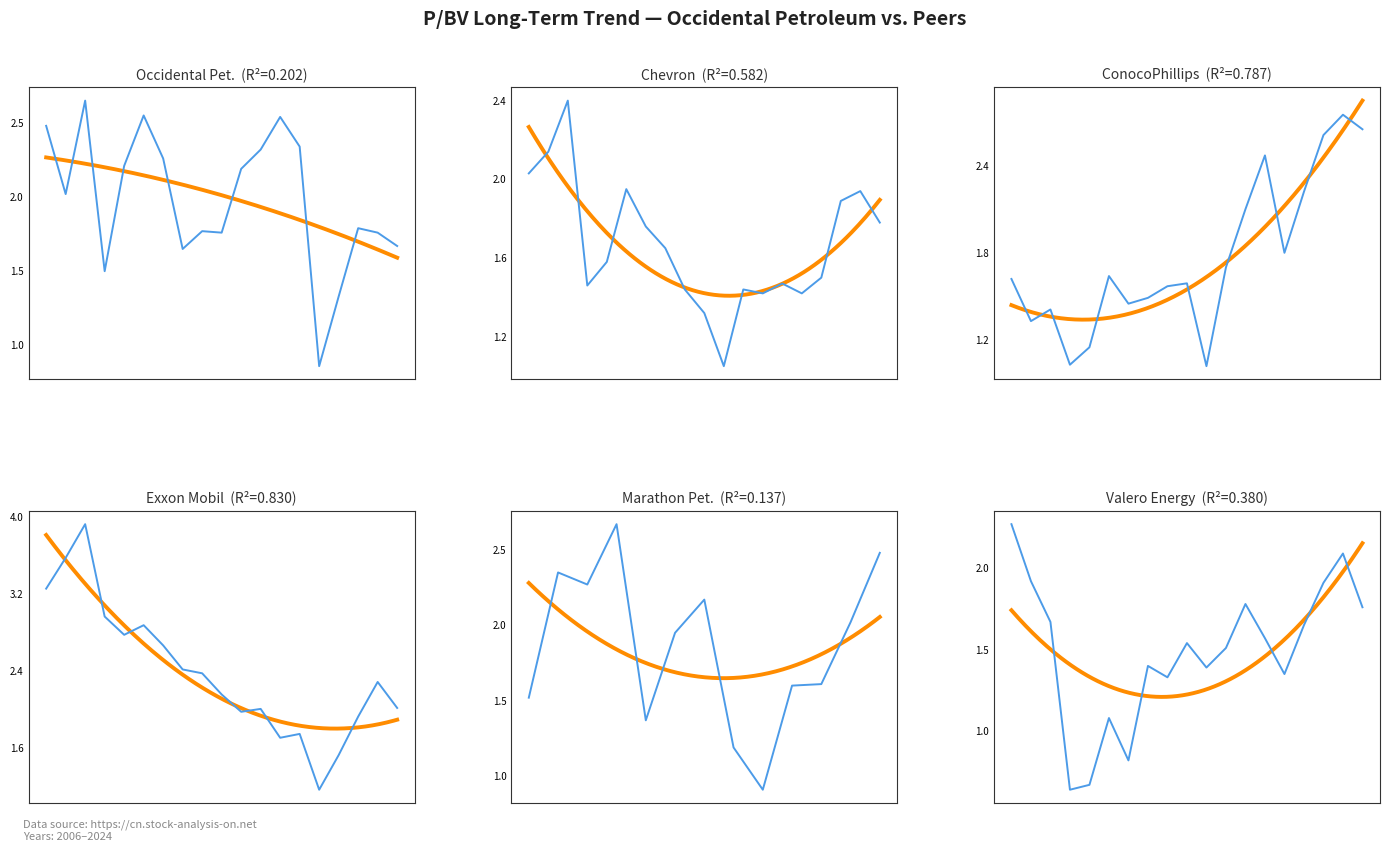

What is the average value of the Chevron Corp. series?

1.7